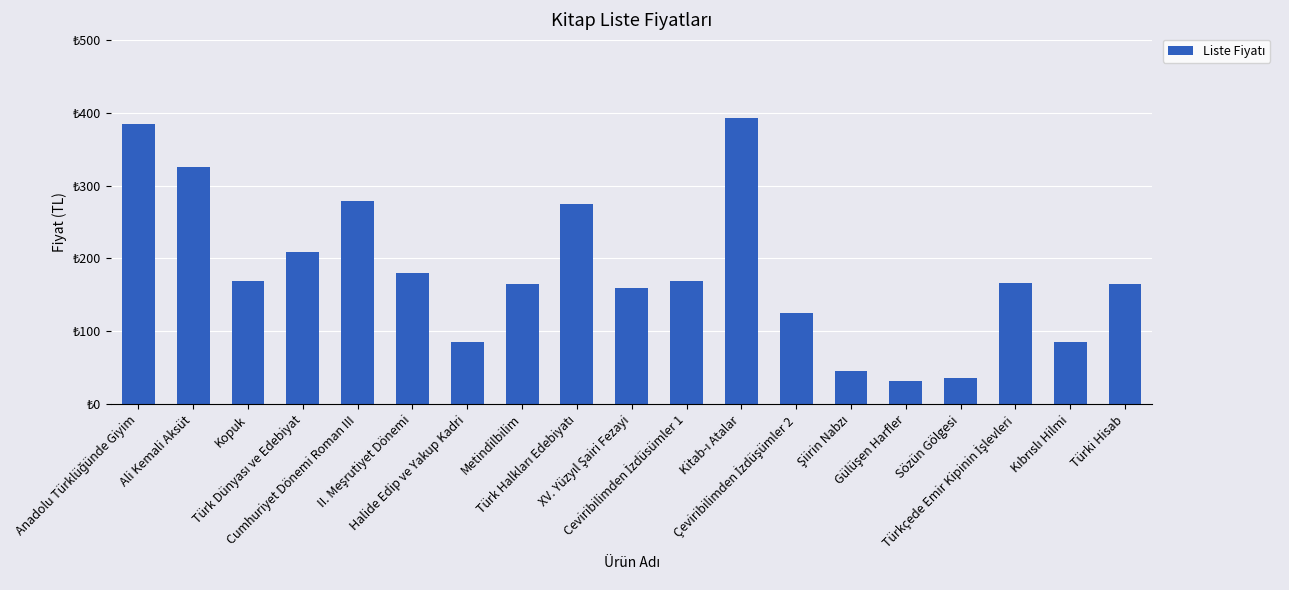

Approximately how many times larger is the value at Kitab-ı Atalar compared to Sözün Gölgesi?

10.9